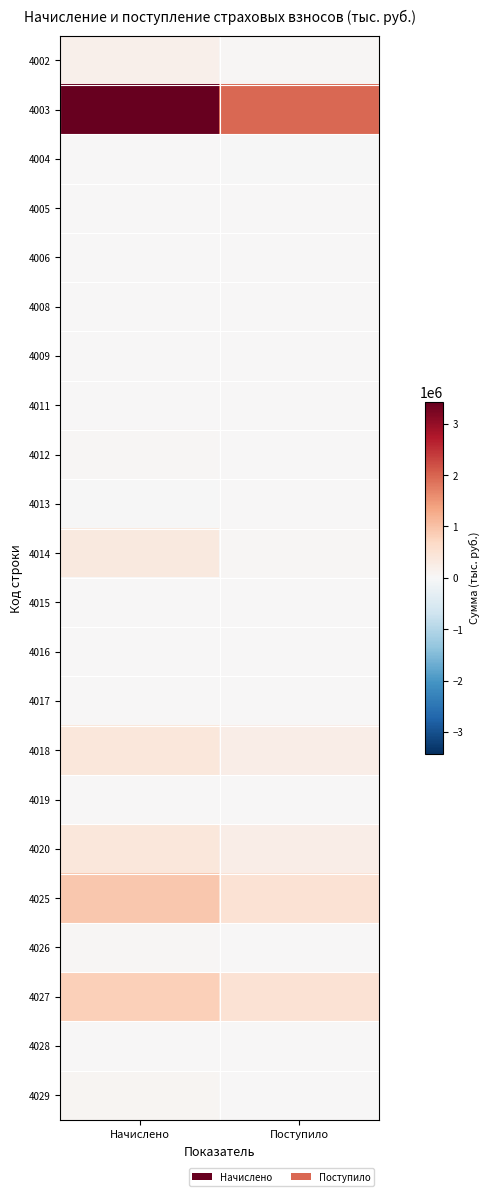

Reading right to left, list all the values displayed in this chart.

4002: Поступило=33930	Начислено=170994
4003: Поступило=1978148	Начислено=3425389
4004: Поступило=-8	Начислено=428
4005: Поступило=2	Начислено=91
4006: Поступило=1	Начислено=29
4008: Поступило=387	Начислено=619
4009: Поступило=47	Начислено=151
4011: Поступило=6835	Начислено=12239
4012: Поступило=26425	Начислено=34881
4013: Поступило=2657	Начислено=-9704
4014: Поступило=37654	Начислено=346607
4015: Поступило=151	Начислено=186
4016: Поступило=76	Начислено=80
4017: Поступило=18	Начислено=34
4018: Поступило=229042	Начислено=384177
4019: Поступило=1024	Начислено=1004
4020: Поступило=228018	Начислено=383173
4025: Поступило=494706	Начислено=932695
4026: Поступило=824	Начислено=47226
4027: Поступило=487722	Начислено=816760
4028: Поступило=327	Начислено=723
4029: Поступило=5833	Начислено=67986